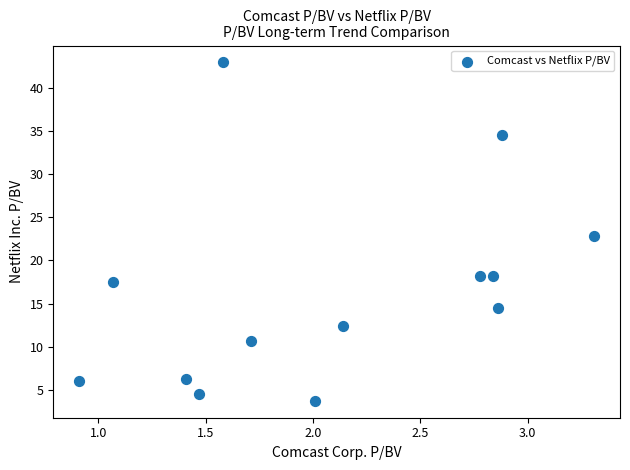

What is the range of X values (max minus min)?

2.4